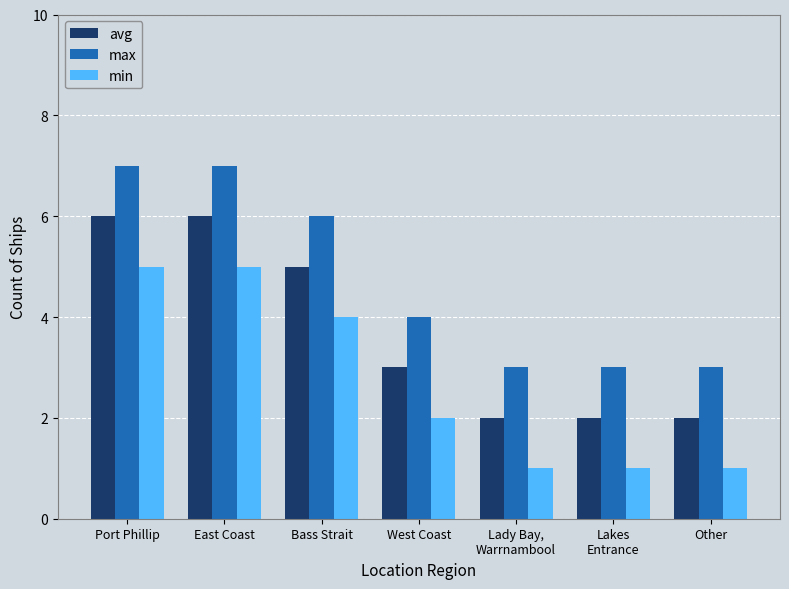

What is the highest value of the max series?

7